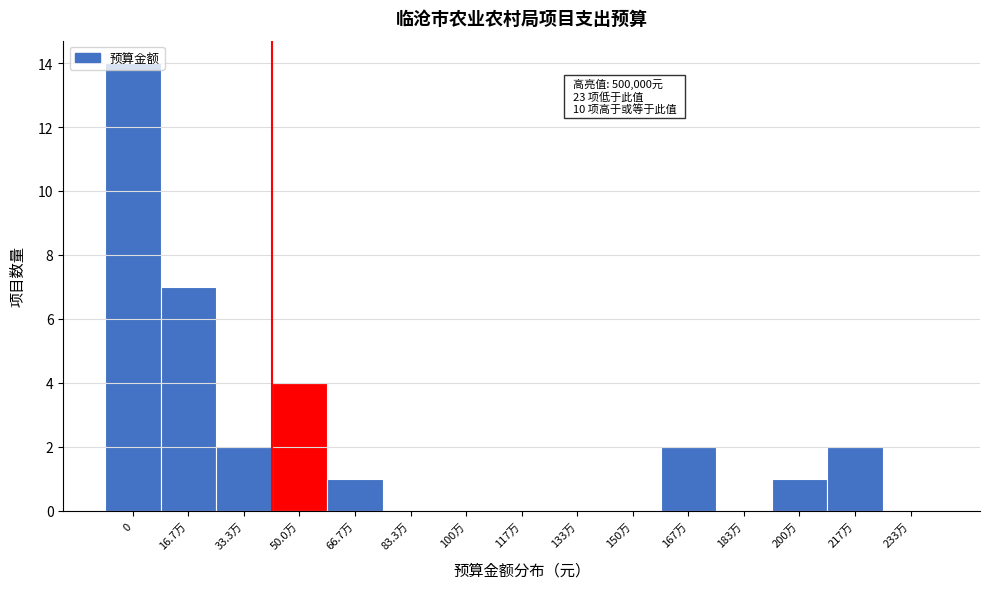

Approximately how many times larger is the value at 167万 compared to 200万?

2.0